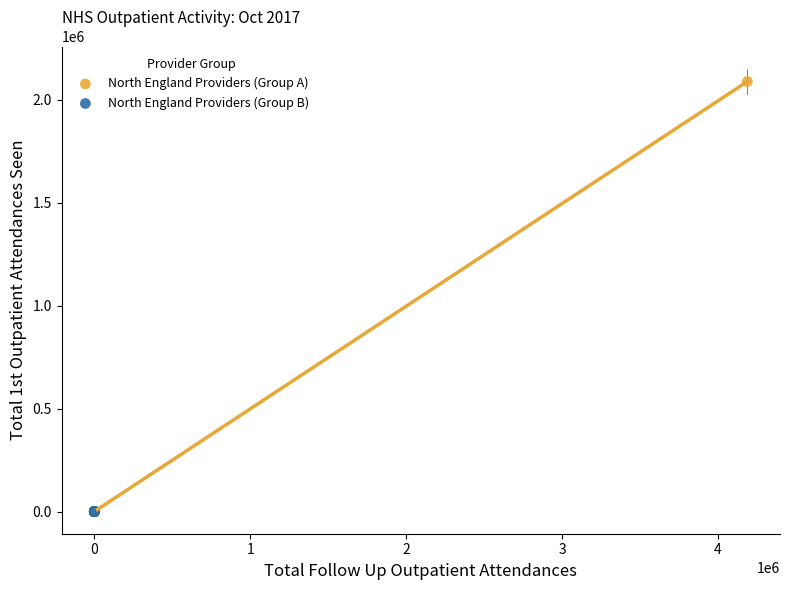

Which series reaches the maximum Y coordinate?

North England Providers (Group A)